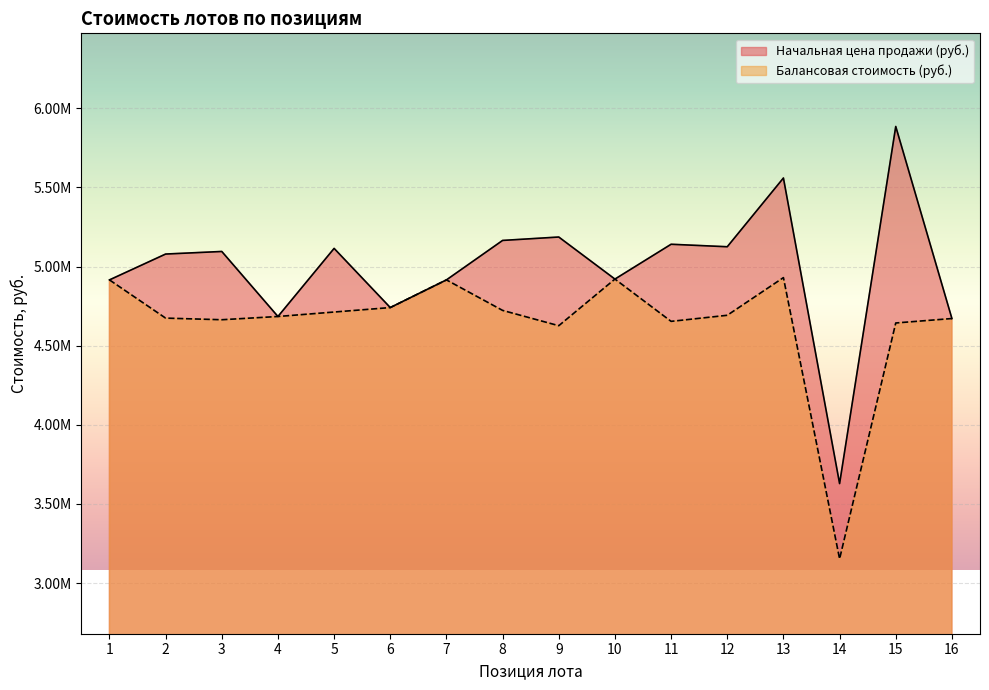

What is the value of the Начальная цена продажи (руб.) point at the 8th from the left?

5165166.9